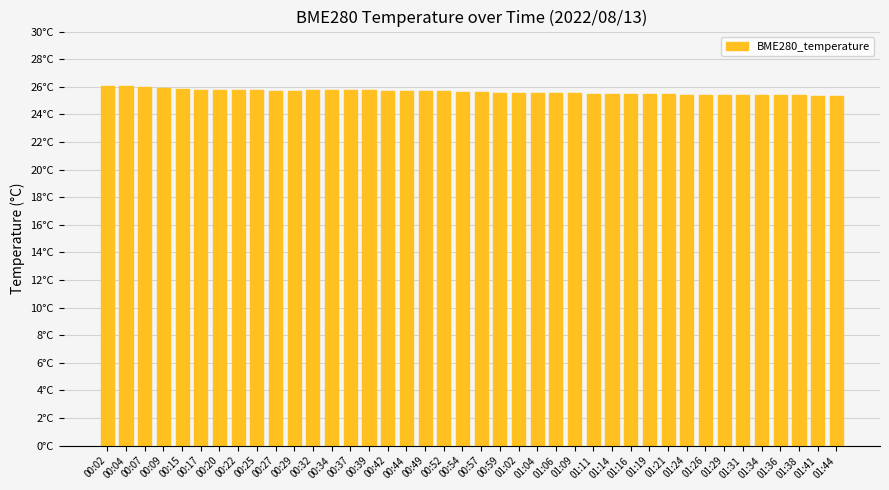

Rank the categories by value from lowest to highest.

01:44, 01:41, 01:38, 01:36, 01:34, 01:29, 01:31, 01:26, 01:24, 01:21, 01:16, 01:19, 01:11, 01:14, 01:06, 01:04, 01:09, 00:59, 01:02, 00:57, 00:54, 00:52, 00:49, 00:42, 00:44, 00:27, 00:29, 00:22, 00:32, 00:37, 00:39, 00:25, 00:34, 00:20, 00:17, 00:15, 00:09, 00:07, 00:04, 00:02